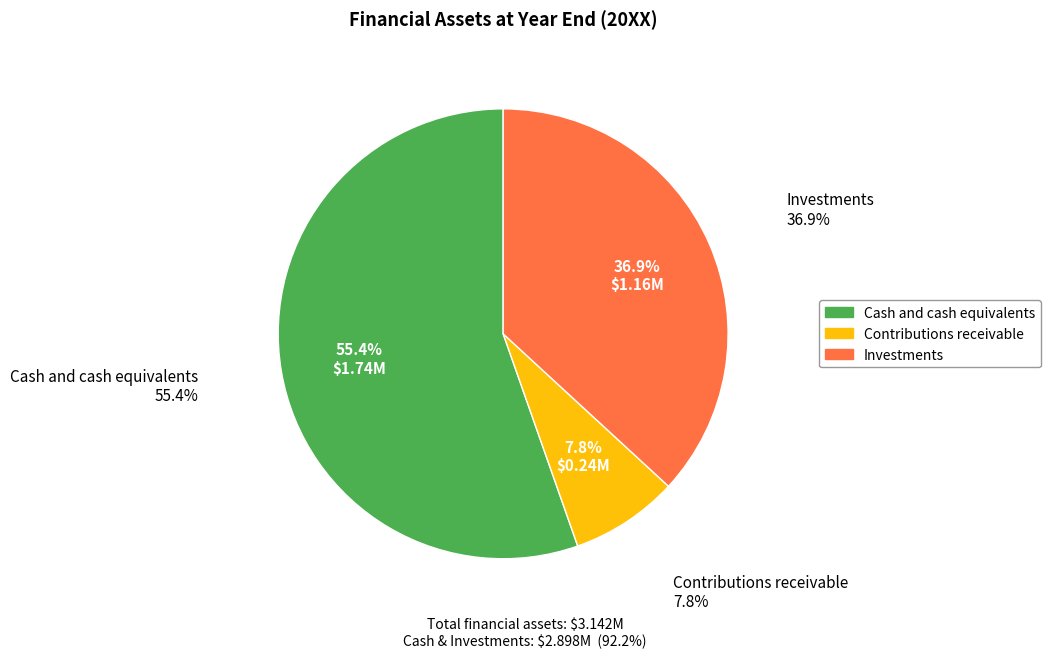

What is the smallest slice in the pie chart?

Contributions receivable